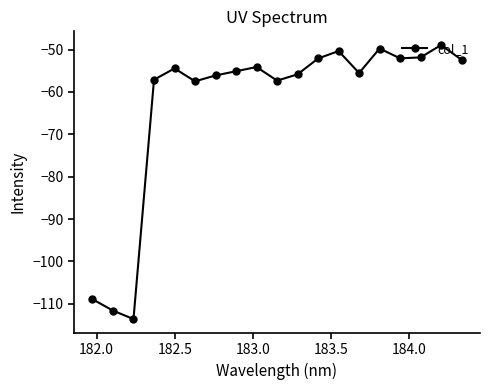

What is the value of the 14th point from the left?

-55.5